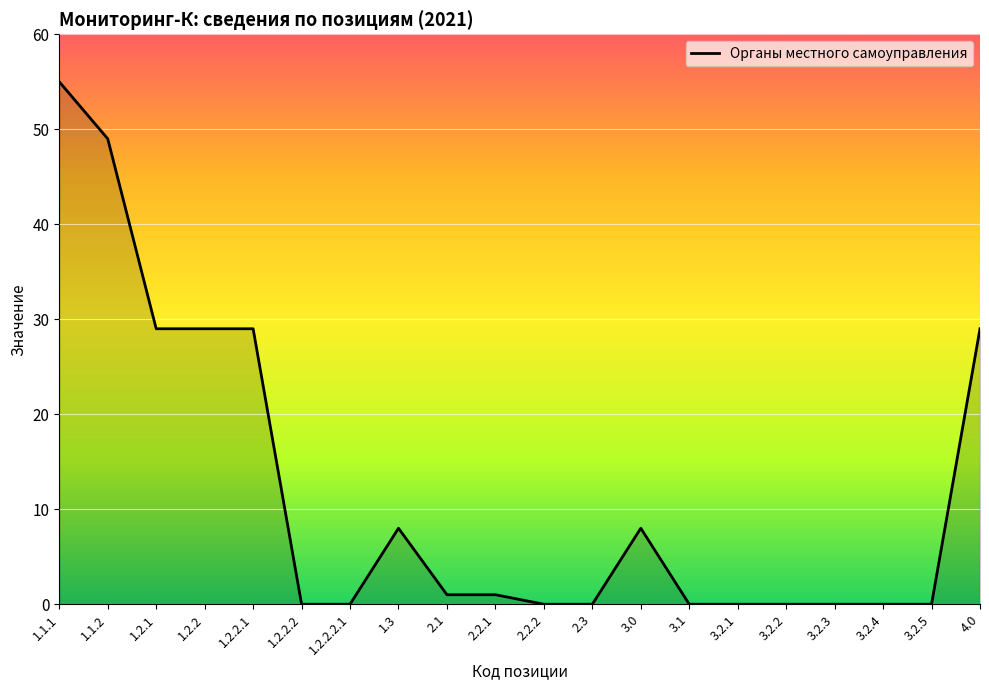

Where does the data first go above 1?

1.1.1